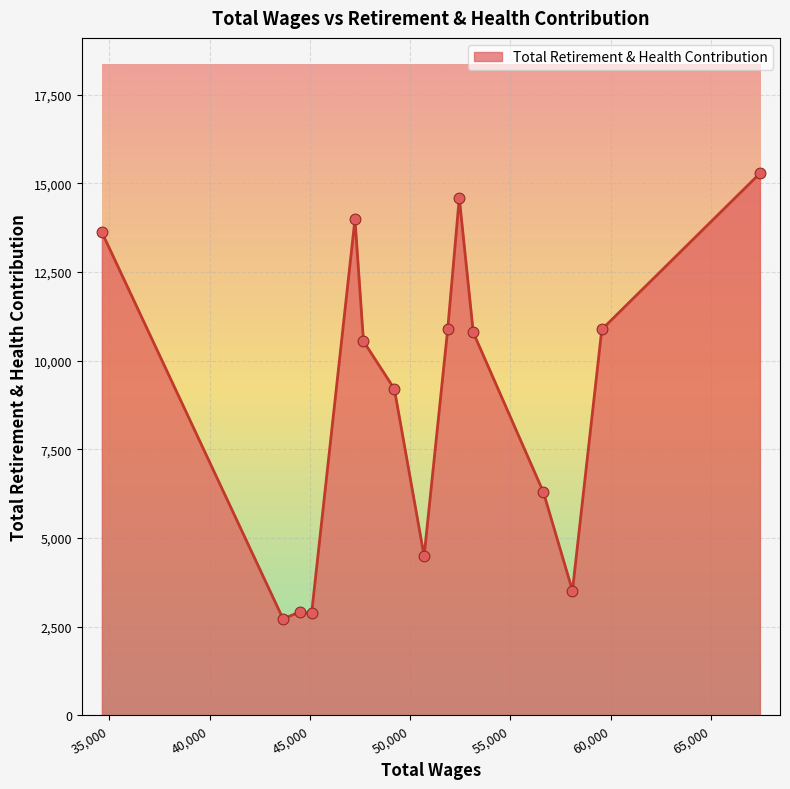

What is the minimum value shown in the chart?

2719